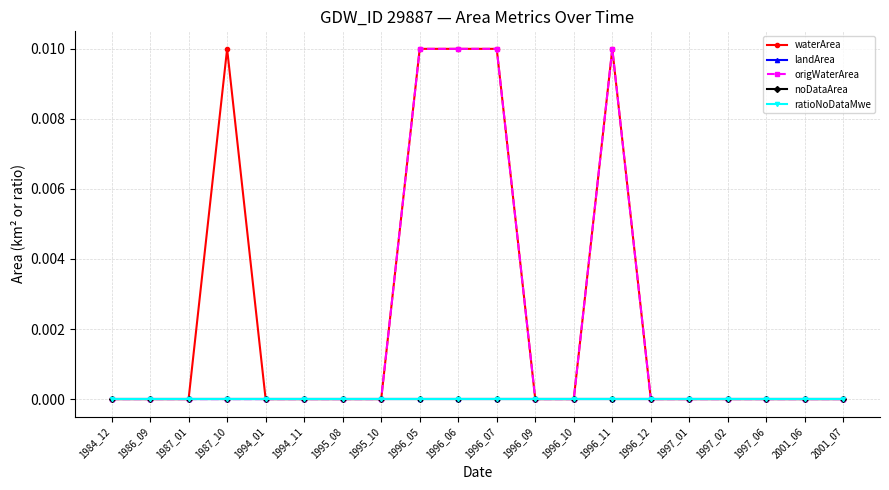

Is the value of landArea at 1996_09 greater than the value of ratioNoDataMwe at 1994_01?

No